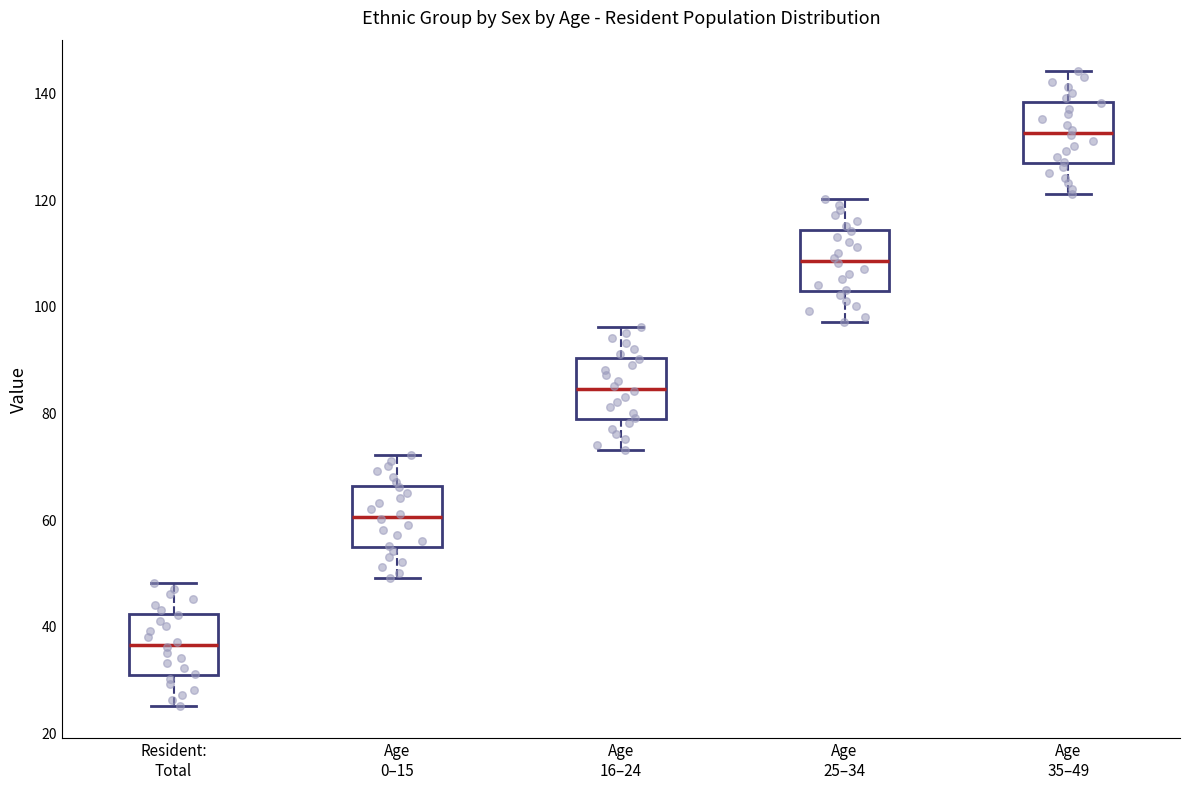

Reading left to right, transcribe this box plot: for each box, give where its median line is, the range the box spans, and where its two whiskers end, as read against the y-axis. The values are not printed on the chart, so give them approximately, as read against the axis.

Resident: Total: median 36, box 30 to 42, whiskers 26 to 48
Age 0–15: median 60, box 54 to 66, whiskers 50 to 72
Age 16–24: median 84, box 78 to 90, whiskers 74 to 96
Age 25–34: median 108, box 102 to 114, whiskers 98 to 120
Age 35–49: median 132, box 126 to 138, whiskers 122 to 144